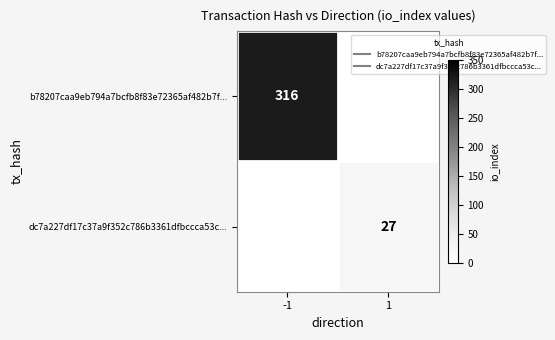

Rank the series at -1 from highest to lowest value.

b78207caa9eb794a7bcfb8f83e72365af482b7f..., dc7a227df17c37a9f352c786b3361dfbccca53c...